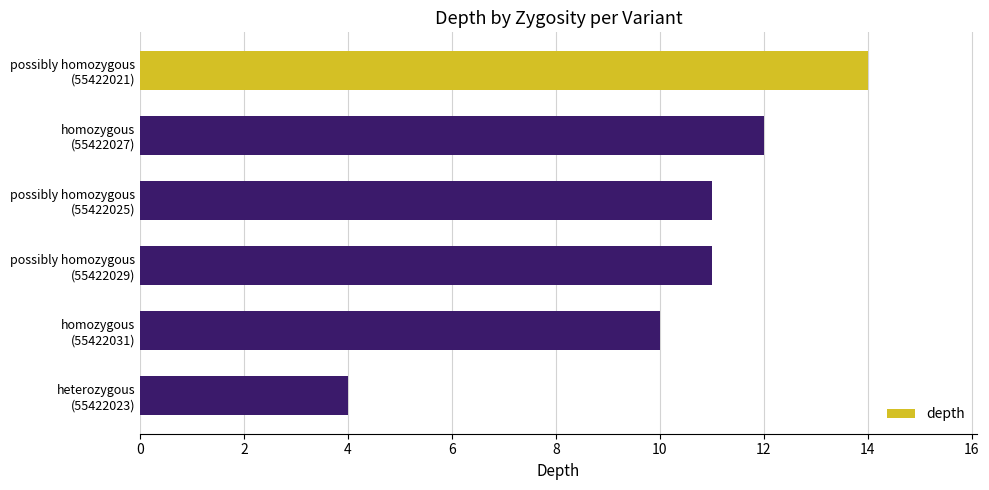

What is the average value?

10